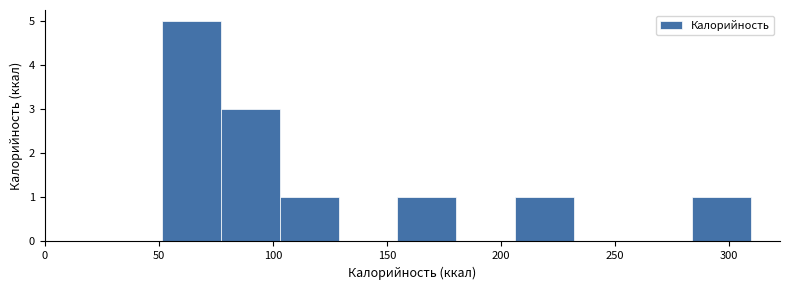

Reading left to right, list every bar in this chart as the range it spans on the x-axis followed by its height. Neither the bar edges nor the heights are printed on the chart, so give them approximately, as read against the axes.

50 to 75: 5
75 to 105: 3
105 to 130: 1
130 to 155: 0
155 to 180: 1
180 to 205: 0
205 to 230: 1
230 to 260: 0
260 to 285: 0
285 to 310: 1